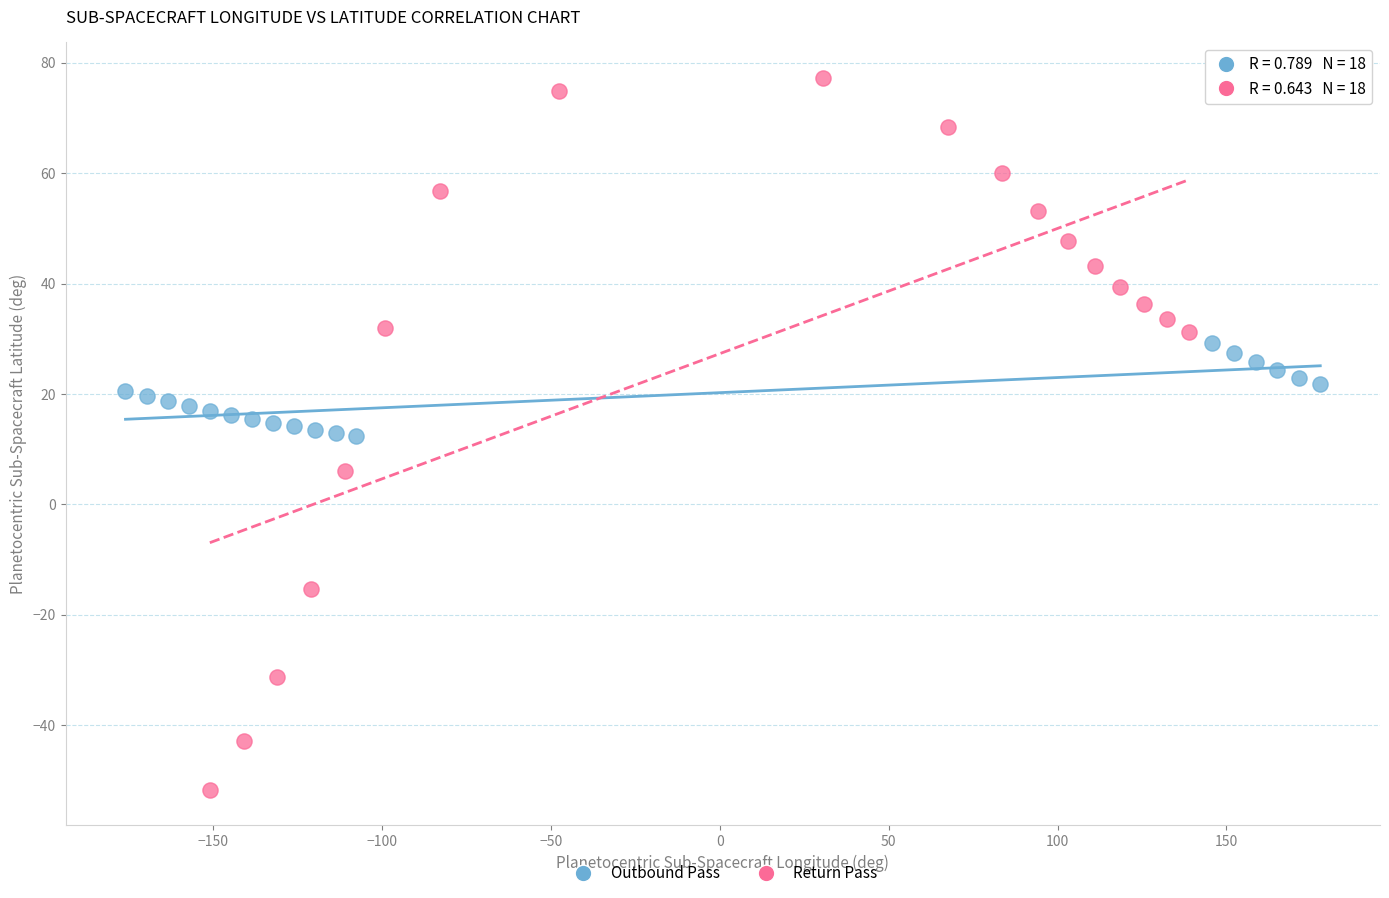

Which series contains the highest Y value?

Return Pass